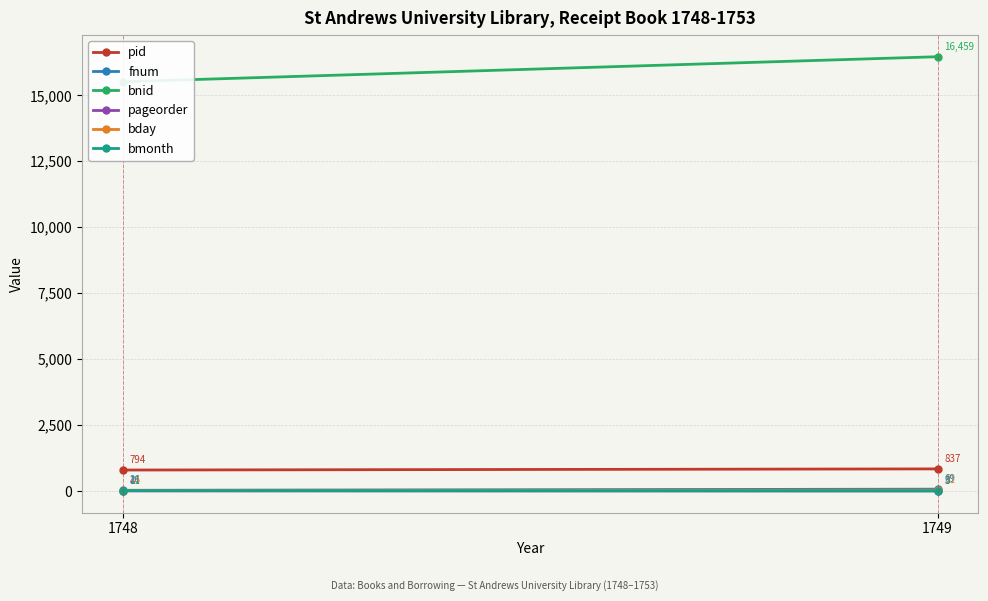

What is the difference between the highest and lowest values at 1748?

15506